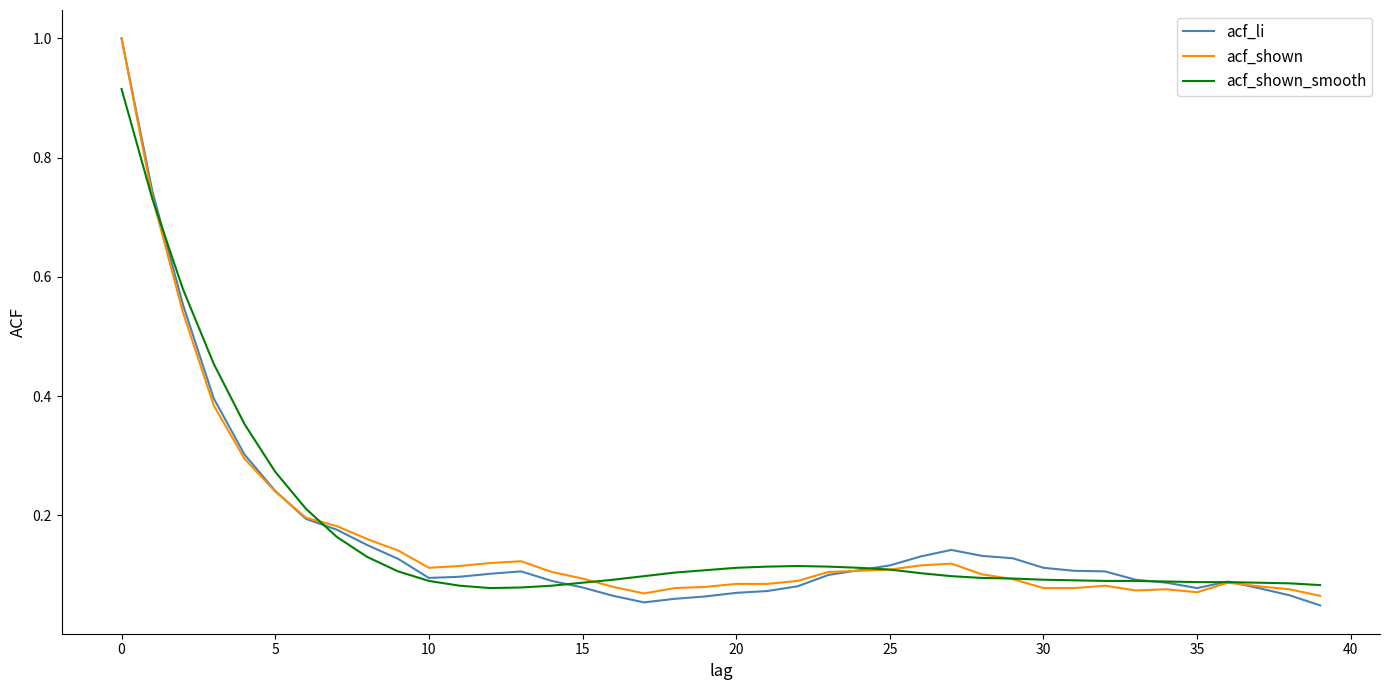

What is the maximum value for acf_shown?

1.0